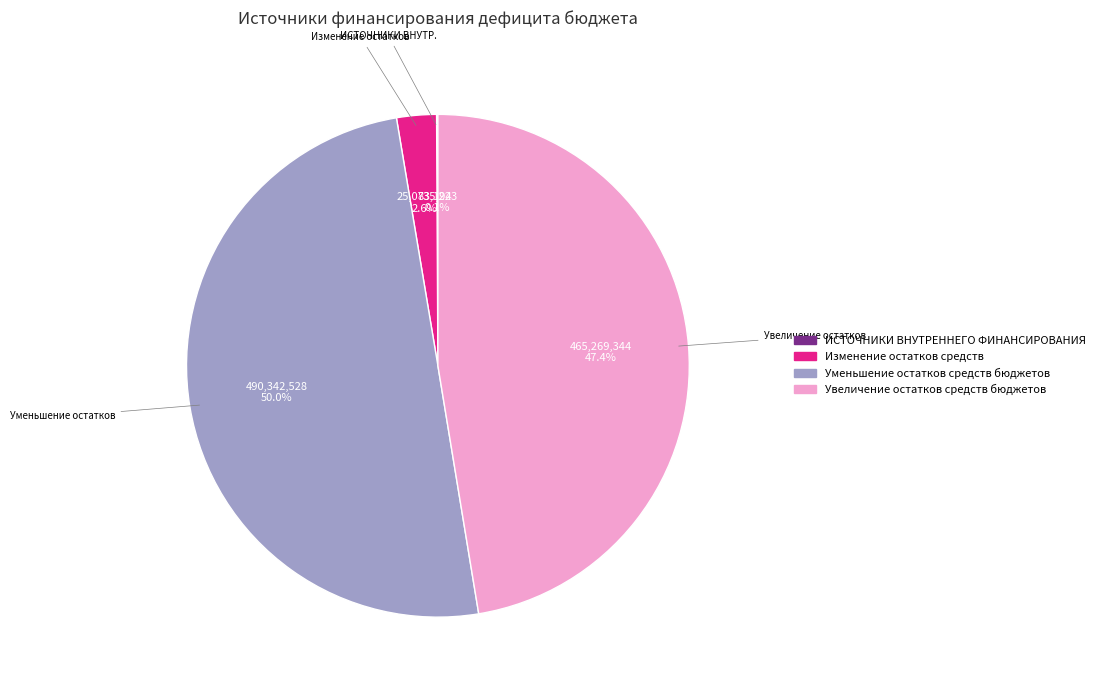

Which category has the biggest portion of the pie?

Уменьшение остатков